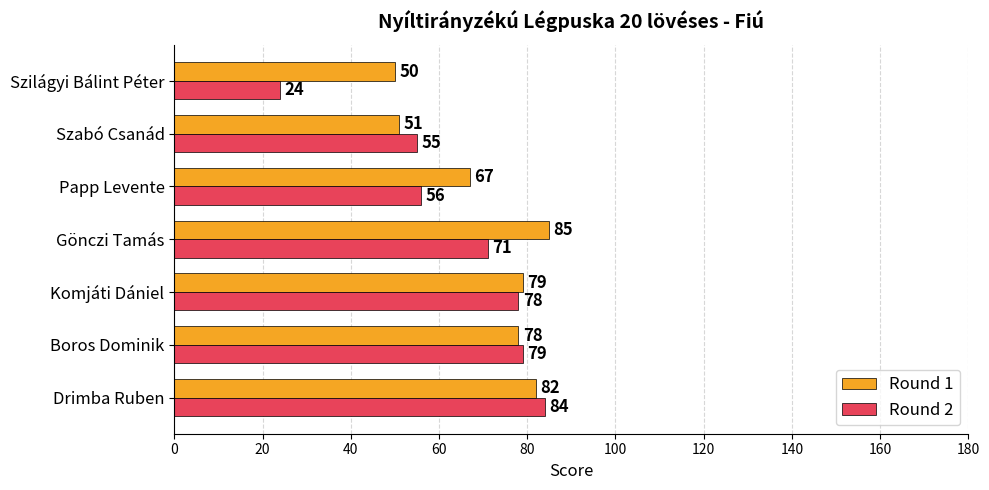

What is the sum of all Round 1 values?

492